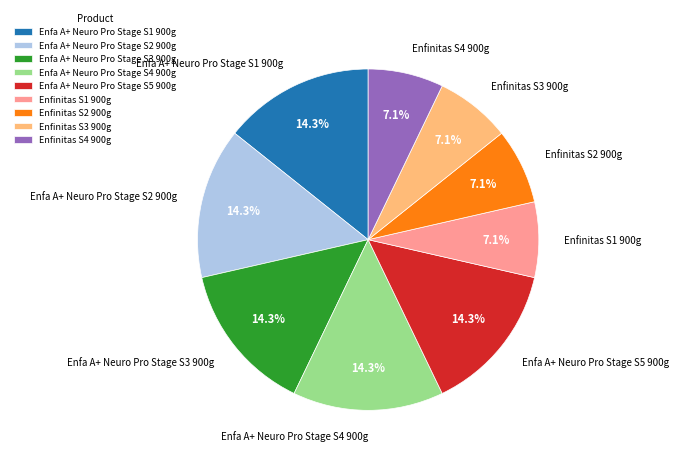

The Enfa A+ Neuro Pro Stage S2 900g slice represents 21% of the pie. True or false?

False